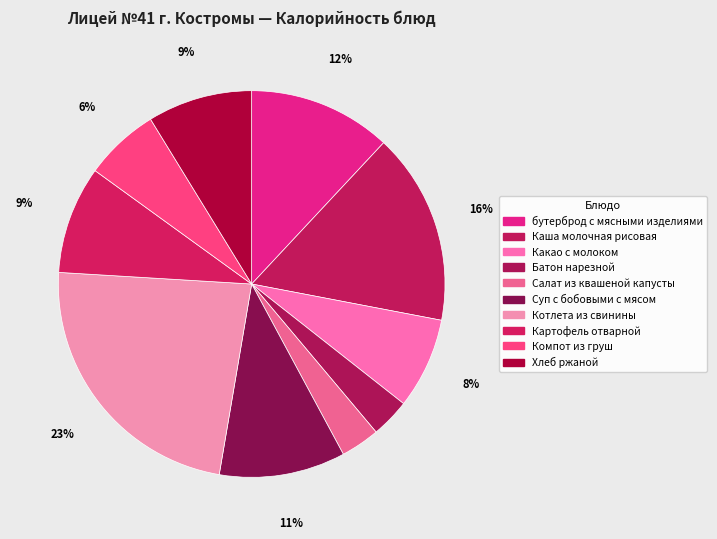

How many segments does this pie chart have?

10